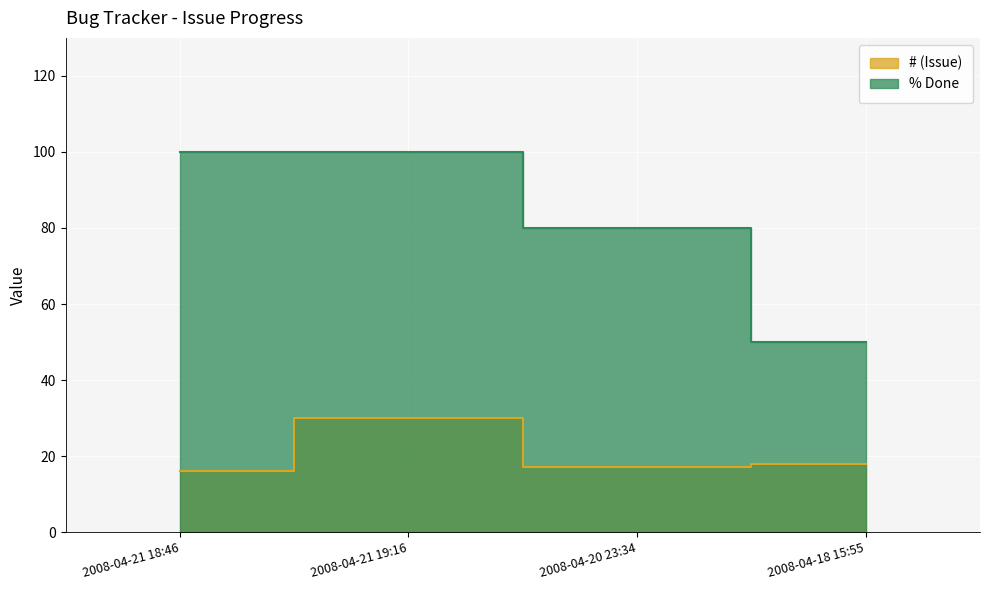

What is the minimum value for % Done?

50